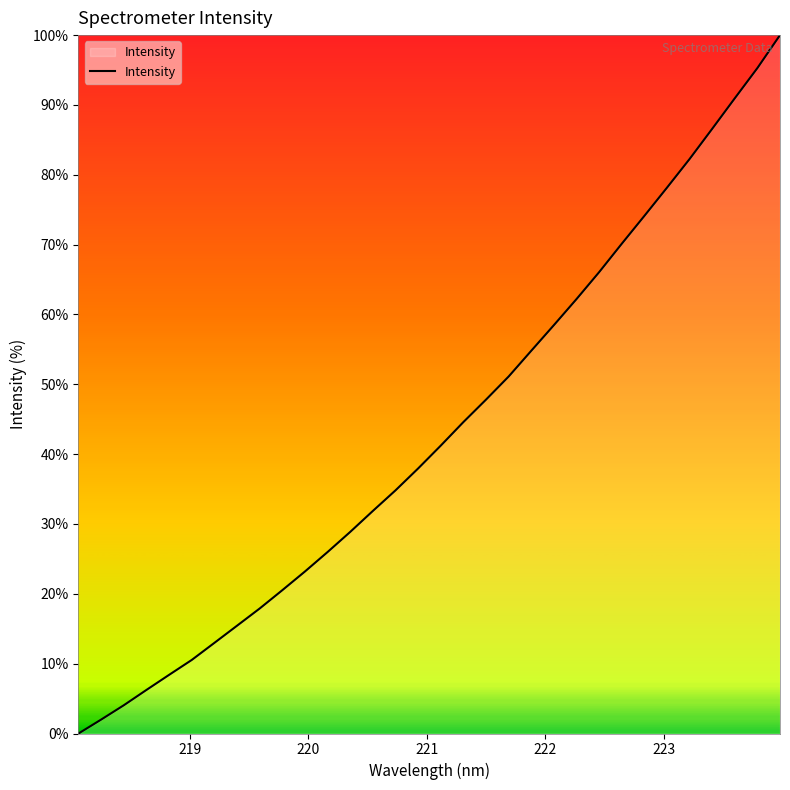

What is the average value?

43.3